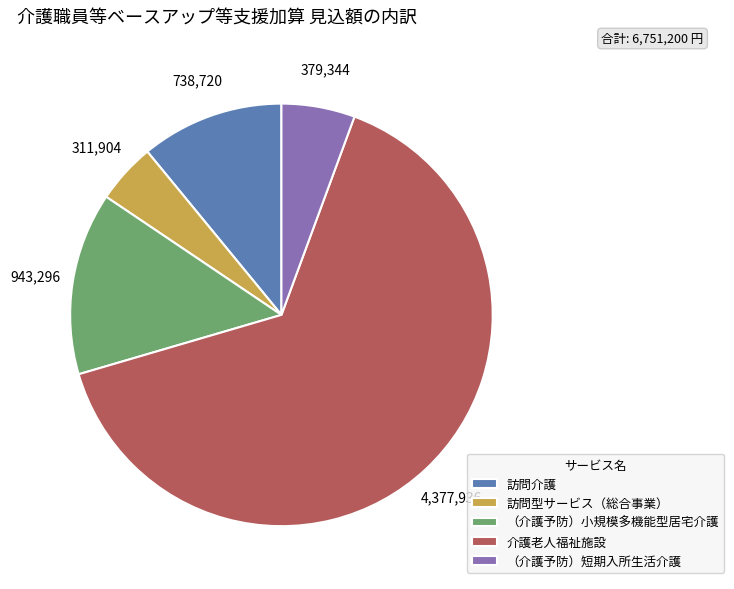

Which category has the smallest portion of the pie?

訪問型サービス（総合事業）